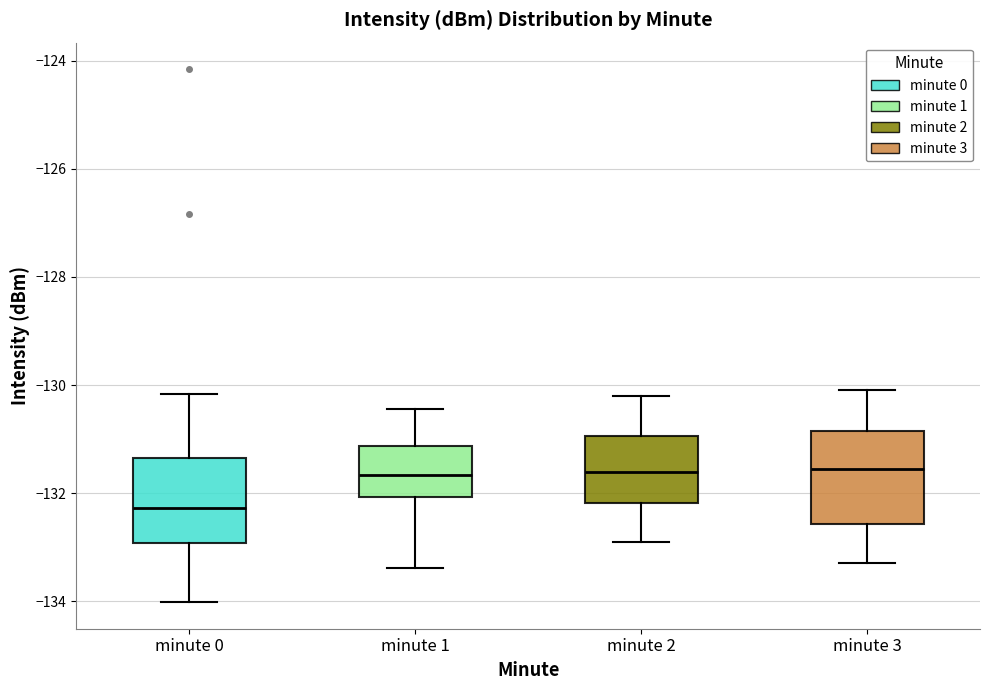

Reading left to right, transcribe this box plot: for each box, give where its median line is, the range the box spans, and where its two whiskers end, as read against the y-axis. The values are not printed on the chart, so give them approximately, as read against the axis.

minute 0: median -132.2, box -133.0 to -131.4, whiskers -134.0 to -130.2
minute 1: median -131.6, box -132.0 to -131.2, whiskers -133.4 to -130.4
minute 2: median -131.6, box -132.2 to -131.0, whiskers -132.8 to -130.2
minute 3: median -131.6, box -132.6 to -130.8, whiskers -133.2 to -130.0